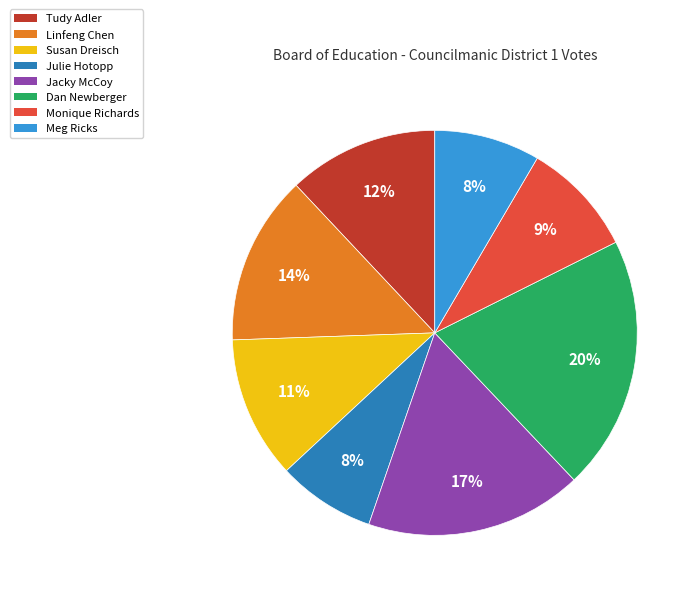

Is there a majority slice in this chart?

No